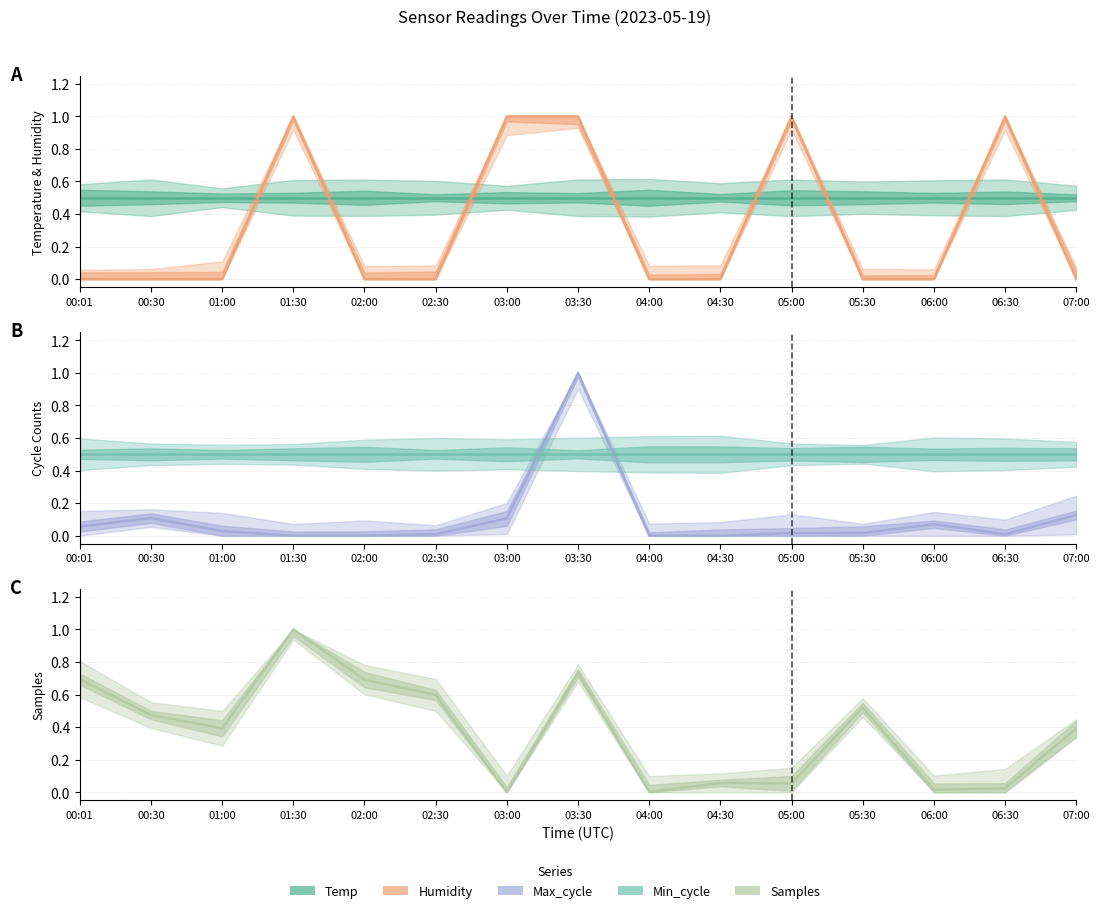

At how many categories does at least one series exceed 0?

15